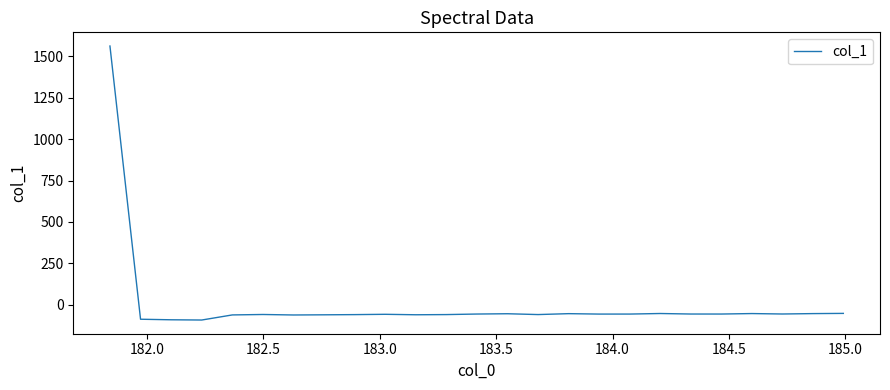

Does the chart have visible grid lines?

No